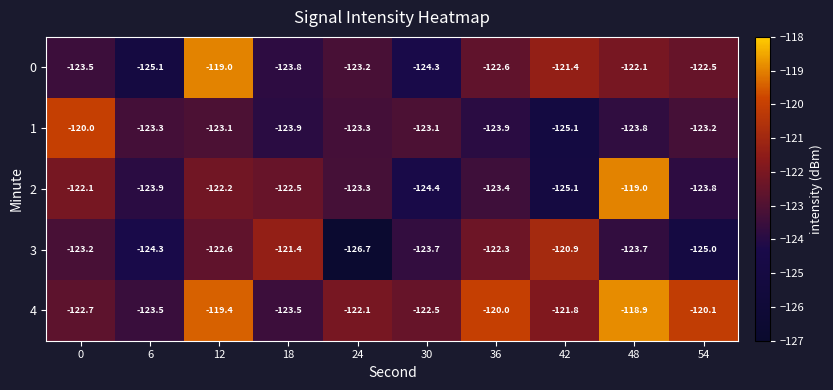

Count the number of categories in the chart.

10